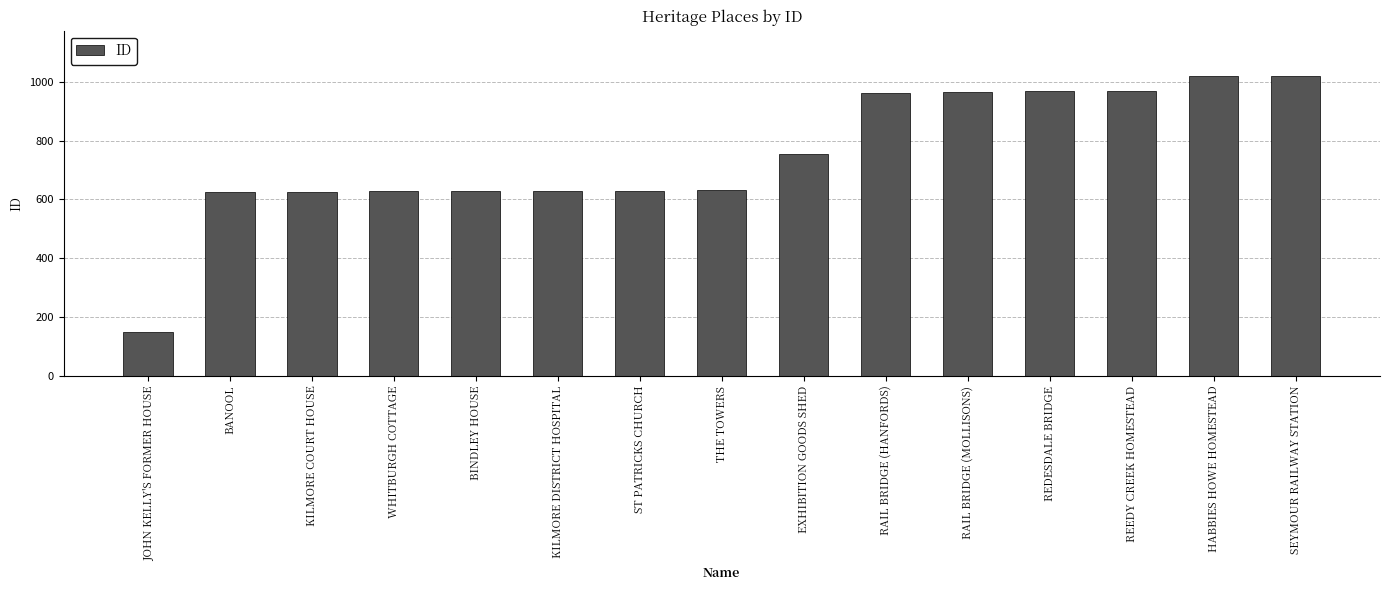

What is the label of the 5th bar from the right?

RAIL BRIDGE (MOLLISONS)